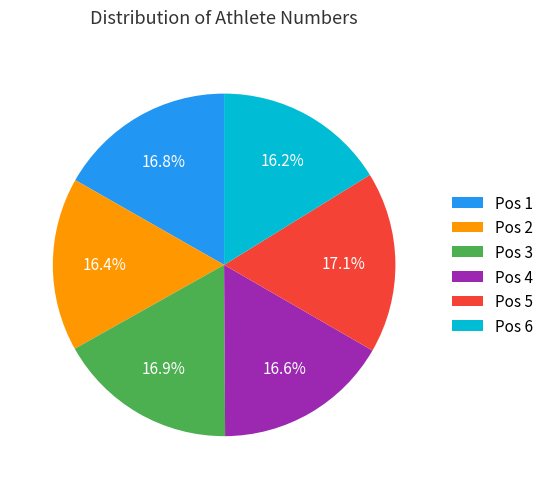

What is the ratio of the value at Pos 6 to the value at Pos 1?

1.0